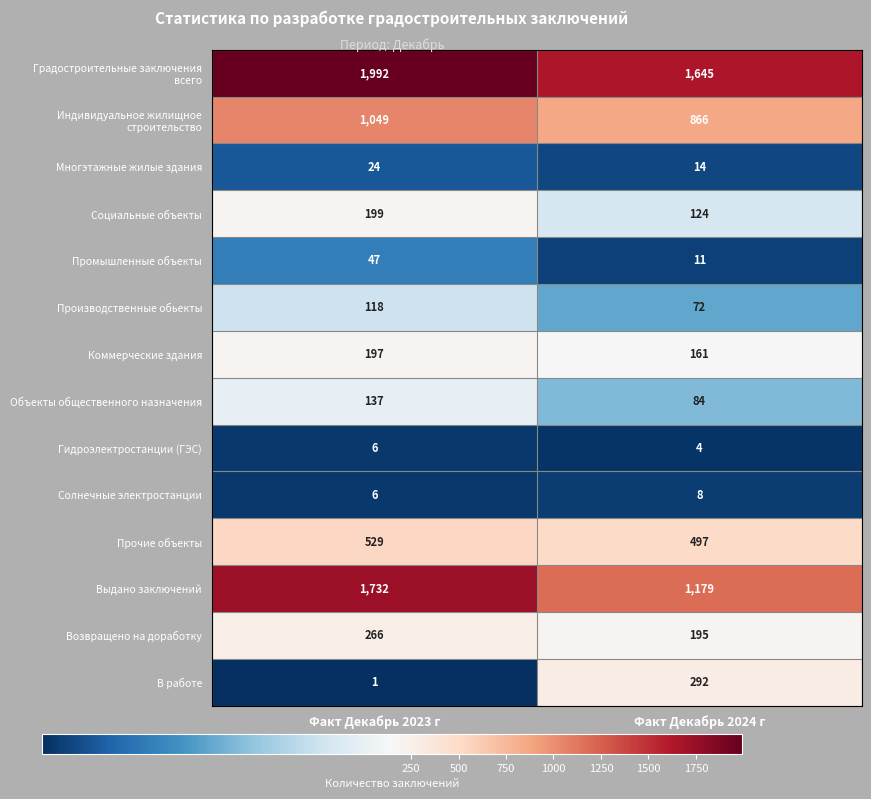

At which label does Возвращено на доработку reach its minimum?

Факт Декабрь 2024 г